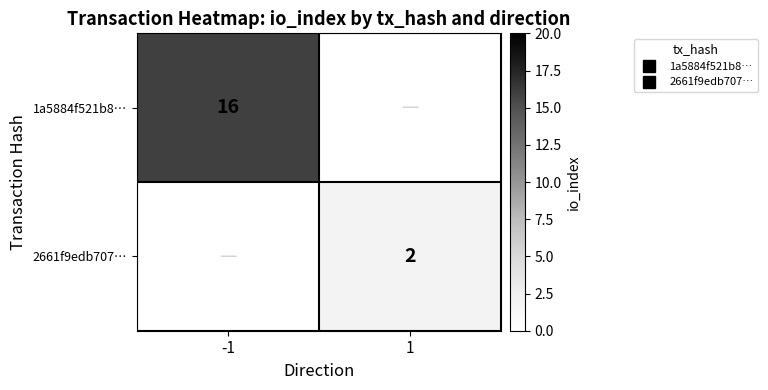

What is the average value of the 2661f9edb707… series?

1